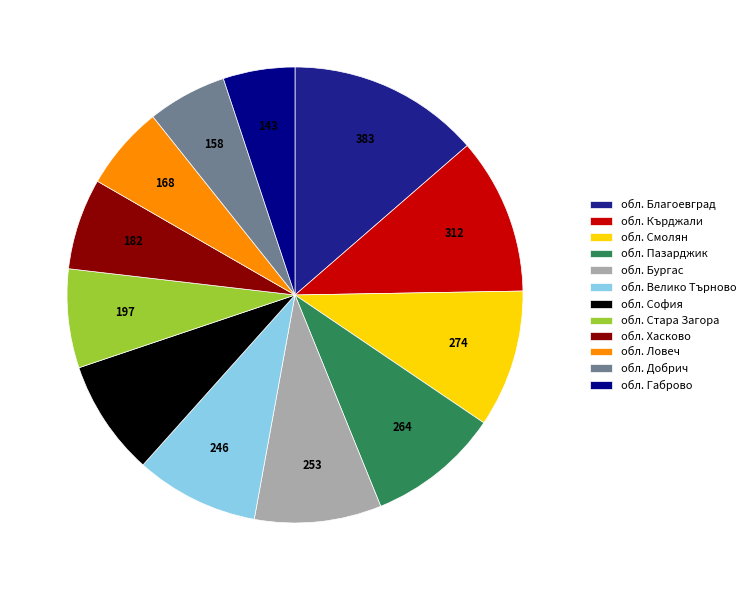

How many slices are in this pie chart?

12